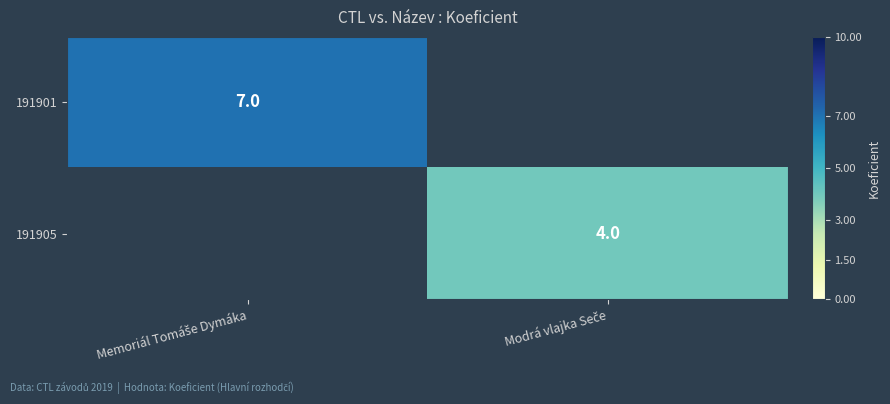

Between Modrá vlajka Seče and Memoriál Tomáše Dymáka, which is larger?

Memoriál Tomáše Dymáka